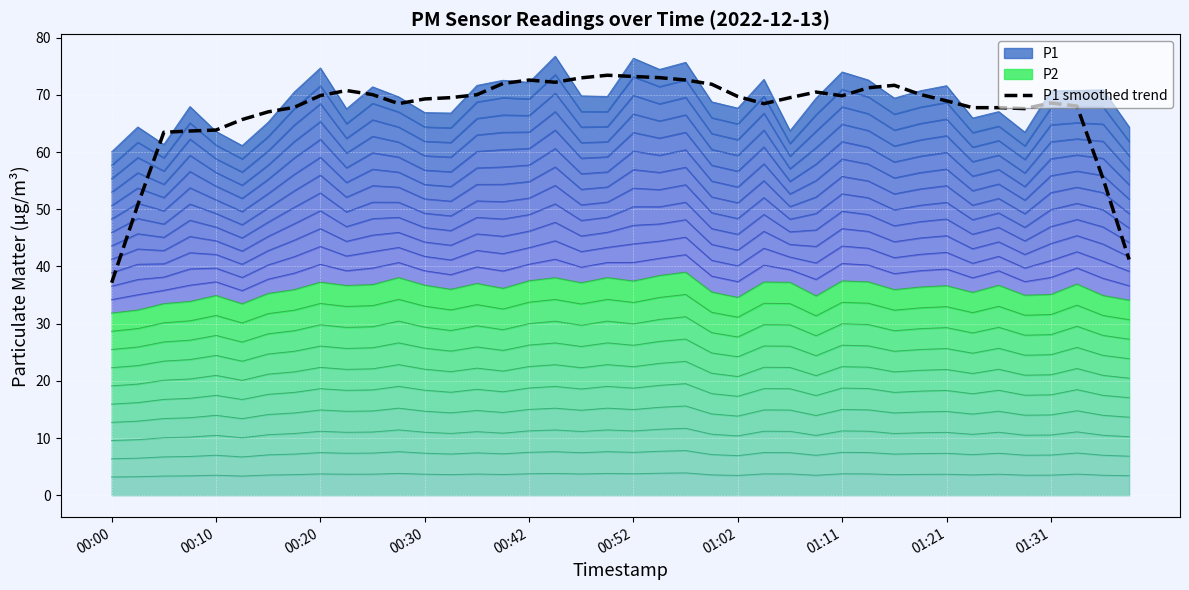

Is it true that P1 smoothed trend equals 69.0 at 01:21?

True